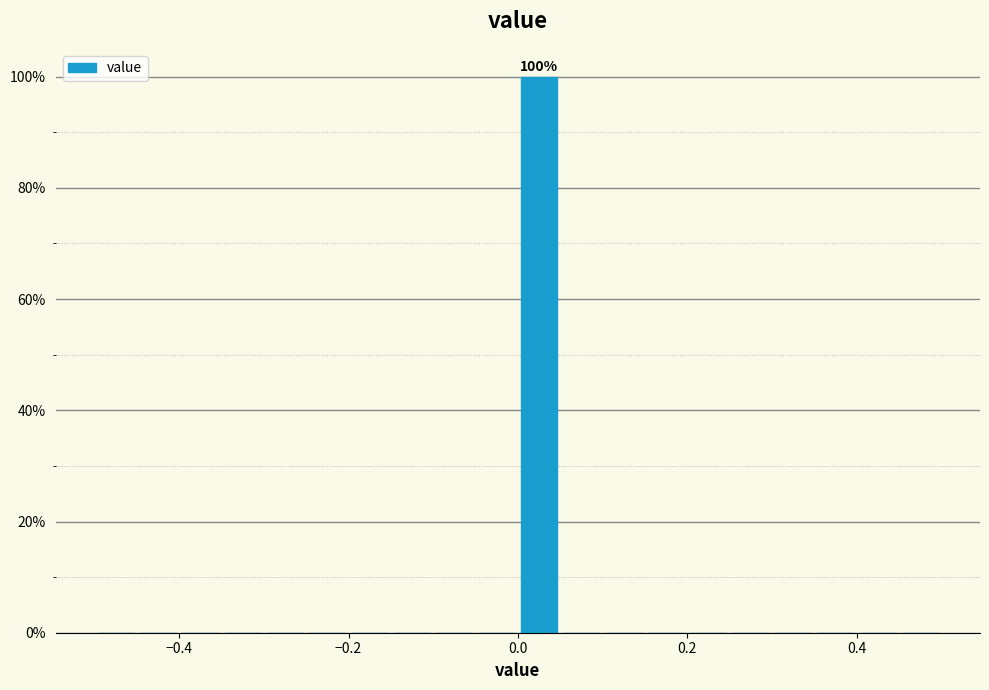

Around what value on the x-axis is the tallest bar? Give the approximate position of its centre, as read against the axis.

0.02